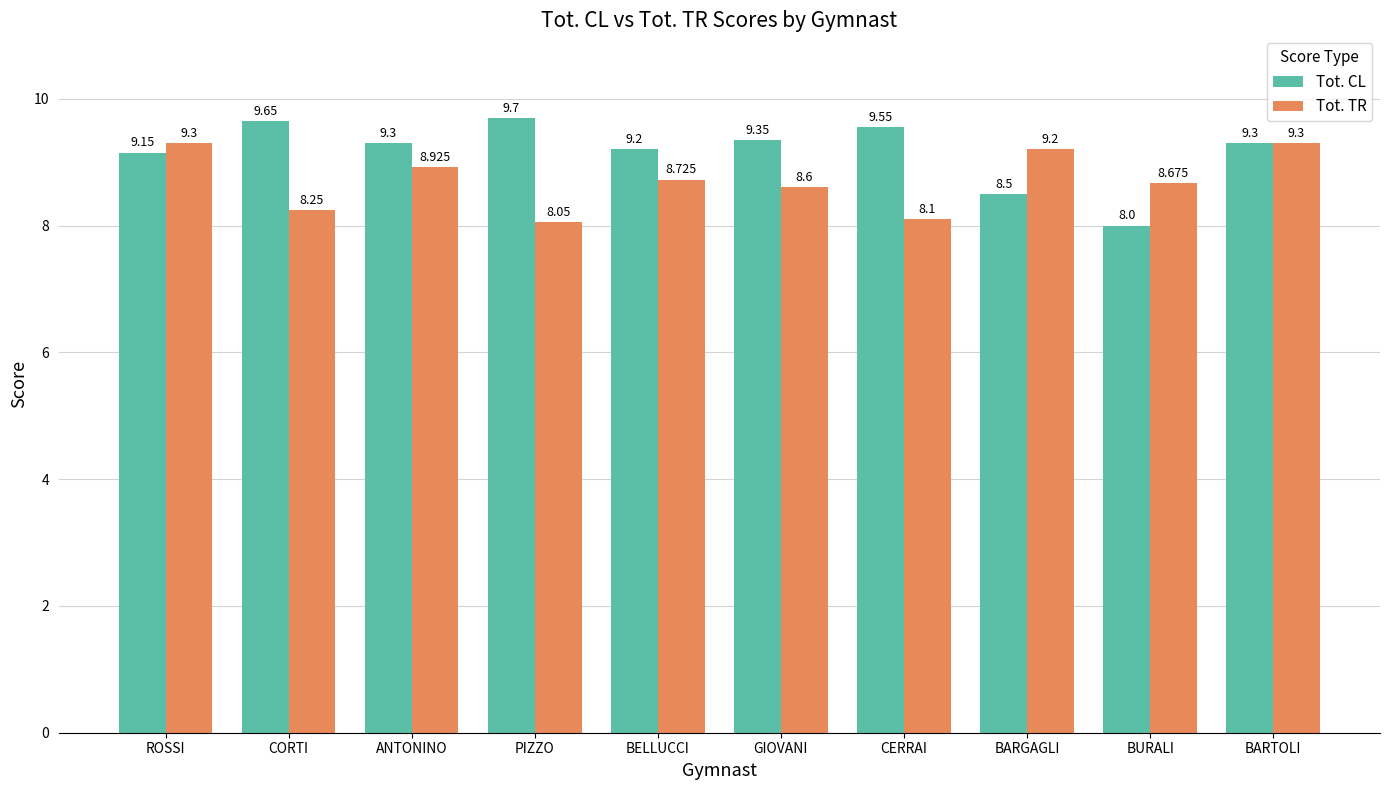

What is the difference between the second highest and second lowest values in the Tot. TR series?

1.2